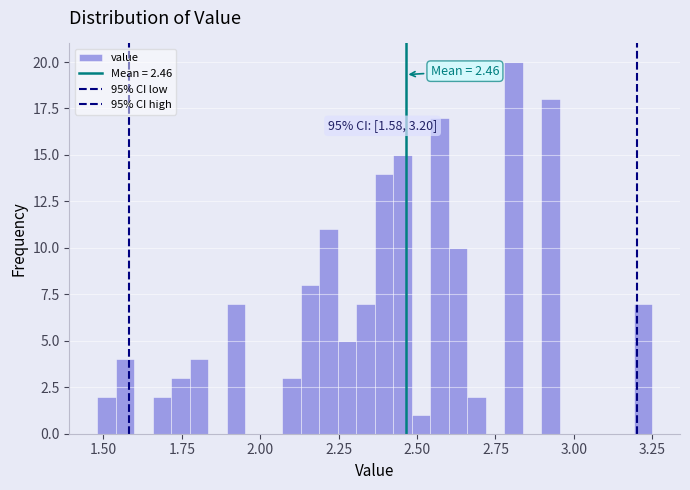

Read against the x-axis, roughly where is the centre of the tallest bar?

2.80